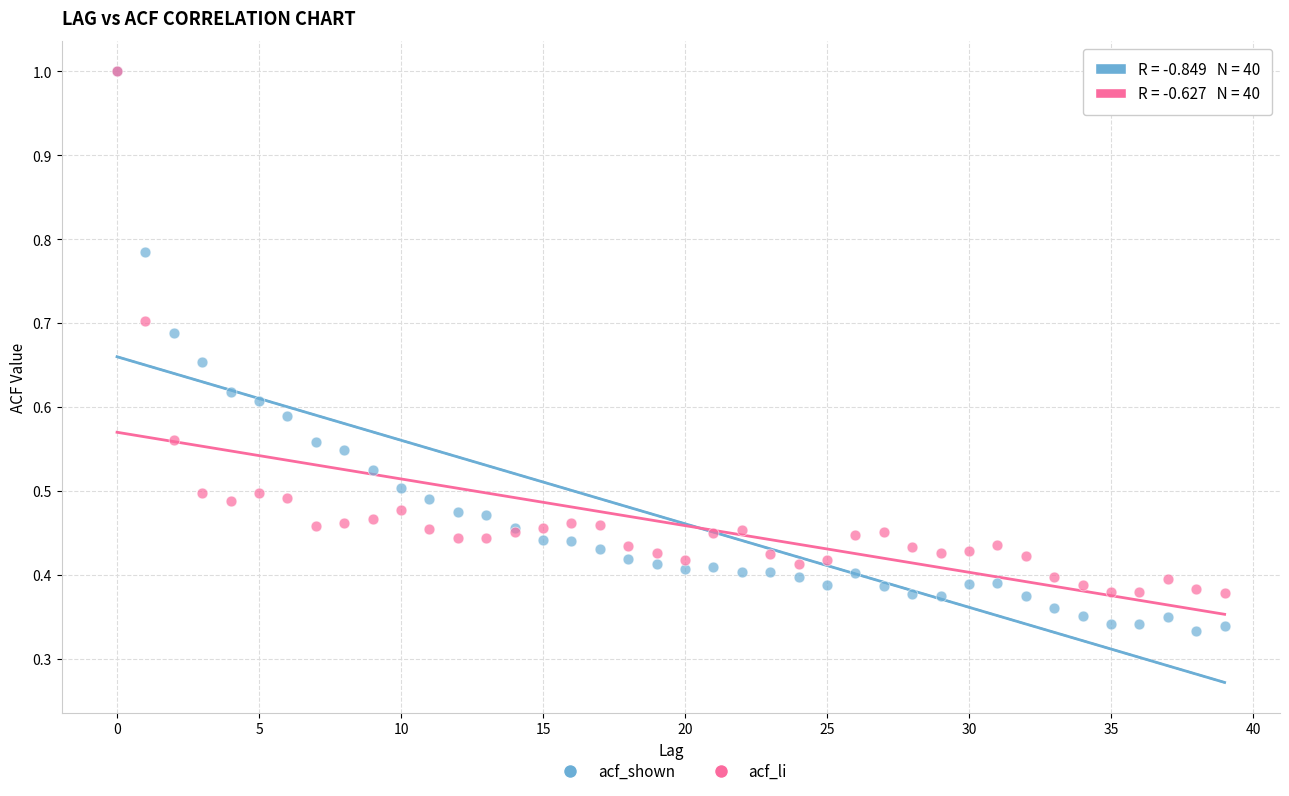

Which series contains the lowest Y value?

acf_shown